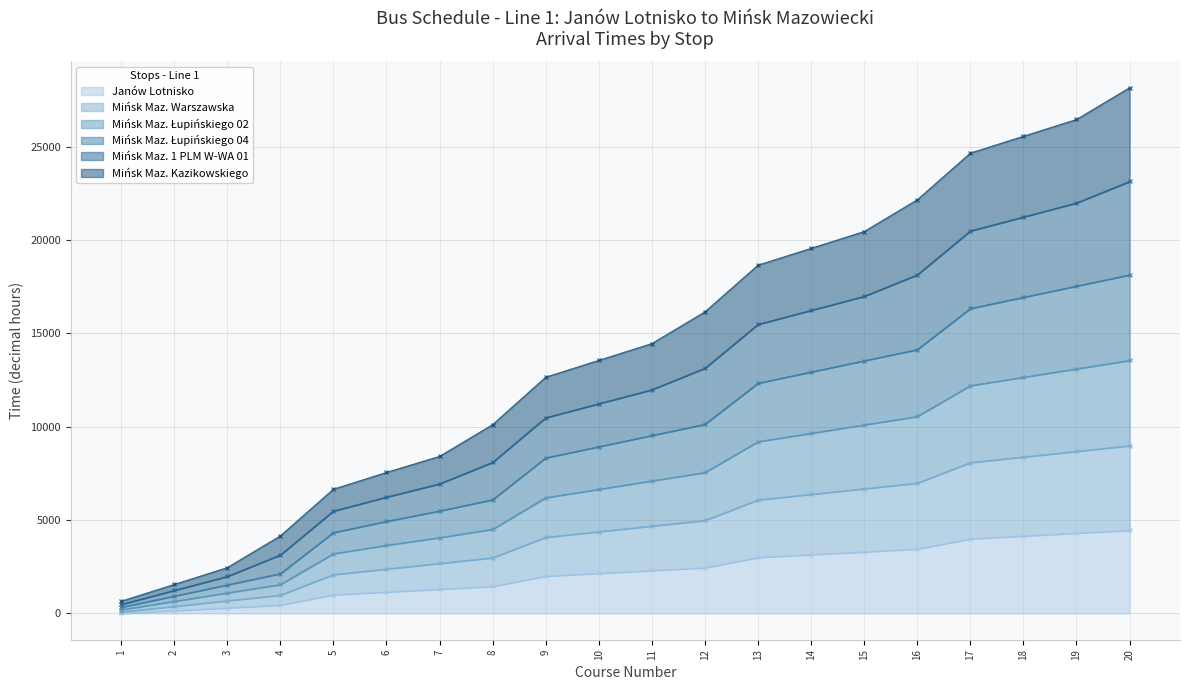

The value of Mińsk Maz. Warszawska at 13 is 6080.0. True or false?

True